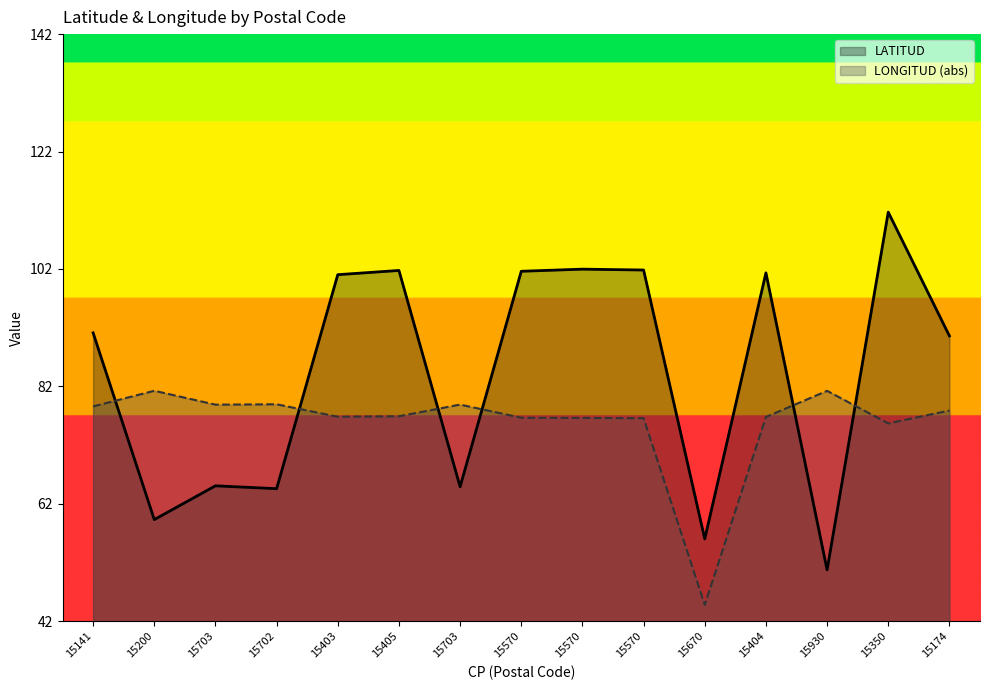

What is the total value across all series at 15930?

24.0